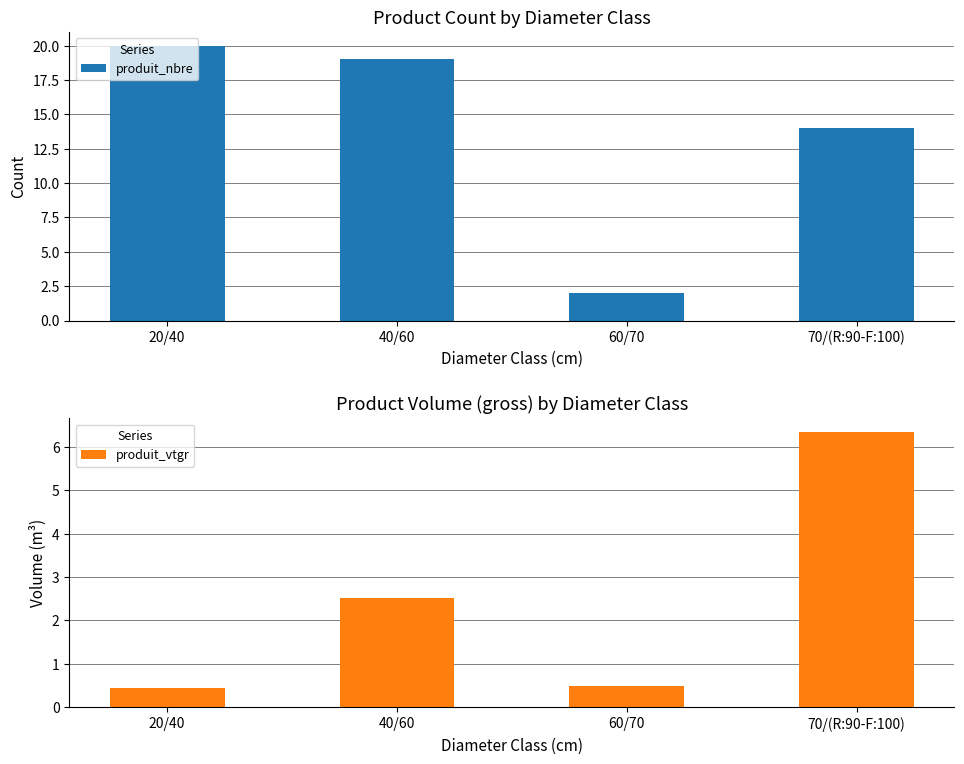

What is the maximum value shown in the chart?

20.0